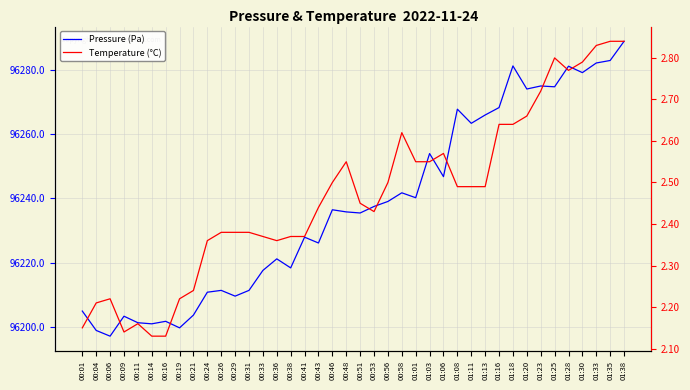

Rank the series by their average value, from highest to lowest.

Pressure (Pa), Temperature (°C)